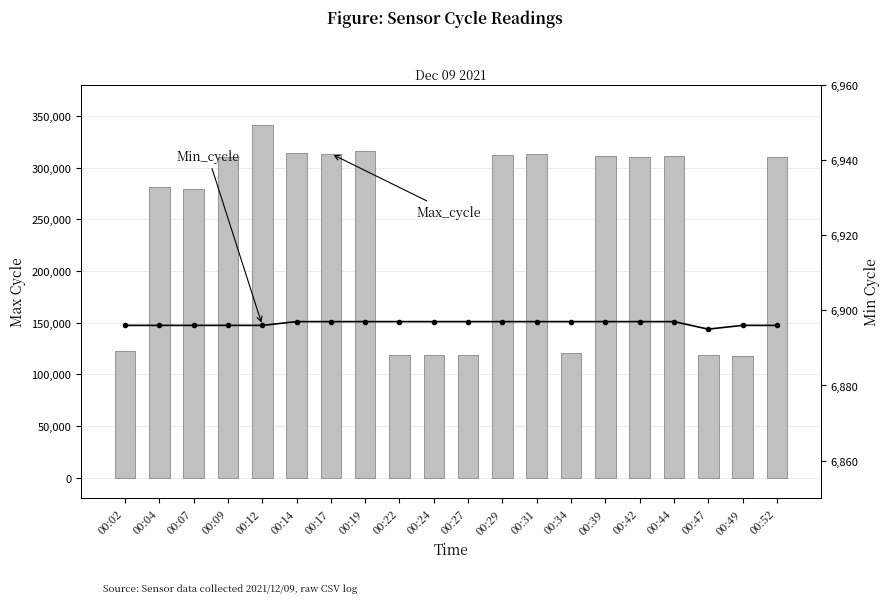

The Max_cycle series shows 118857 at 00:22. True or false?

True